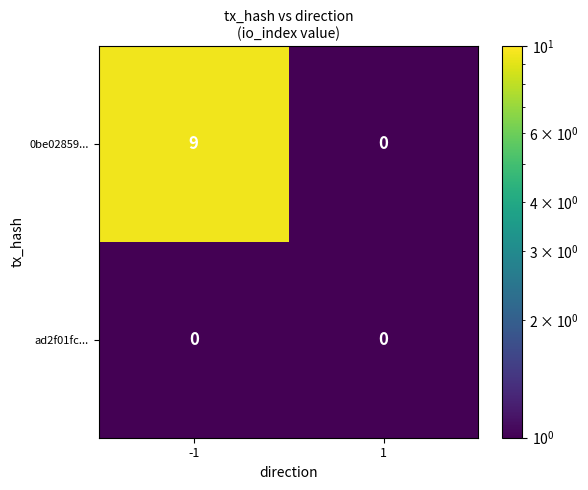

Is it true that 0be02859... equals 9 at -1?

True